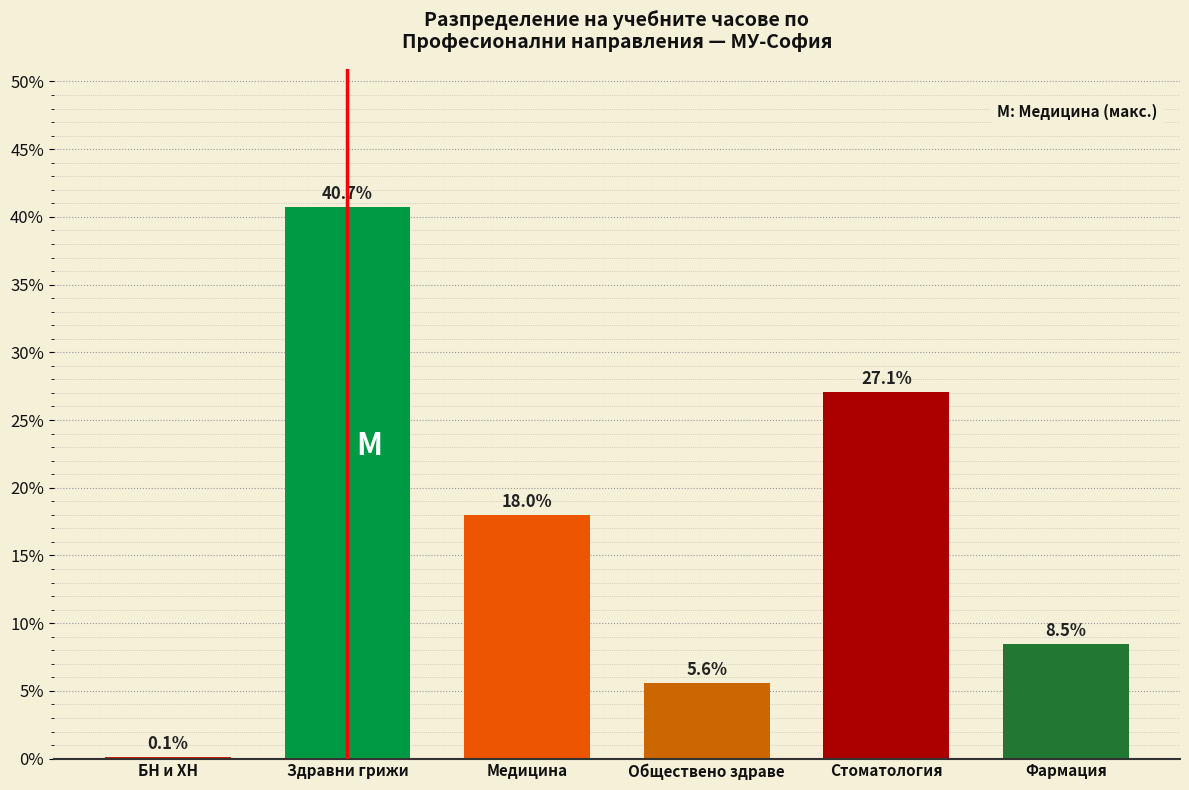

Reading left to right, extract all data points from this chart.

БН и ХН=0.1	Здравни грижи=40.7	Медицина=18.0	Обществено здраве=5.6	Стоматология=27.1	Фармация=8.5